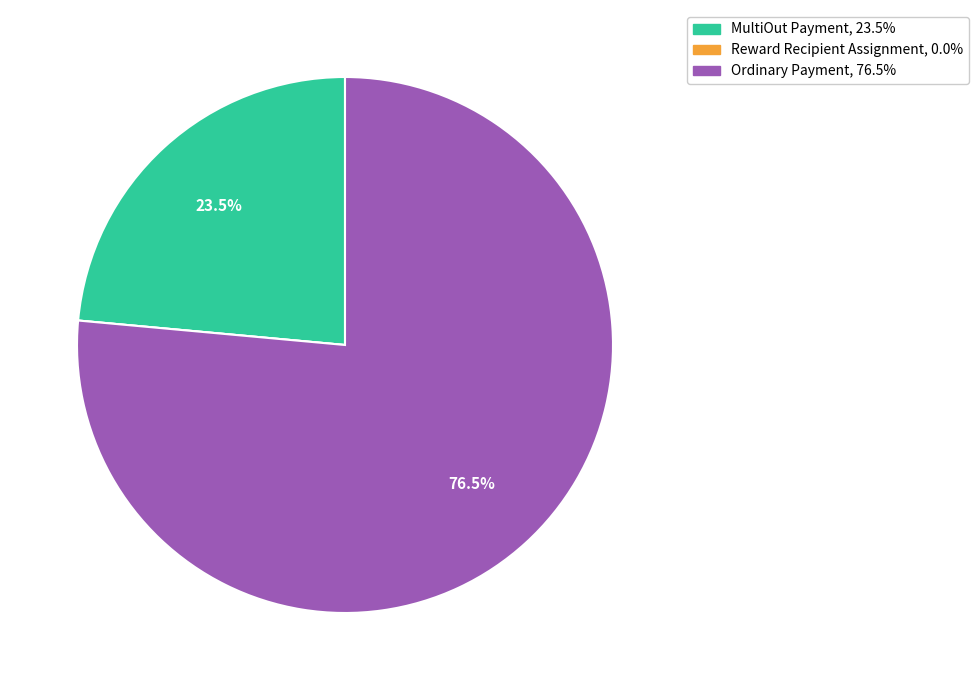

To the nearest percent, what is the average slice percentage?

33%